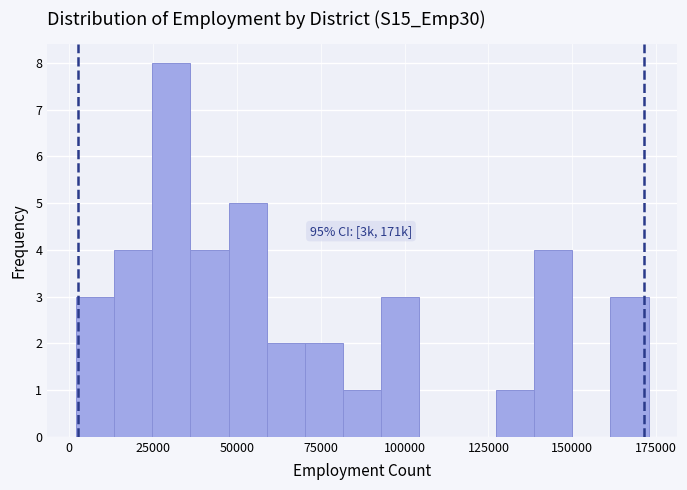

Around what value on the x-axis is the tallest bar? Give the approximate position of its centre, as read against the axis.

30000